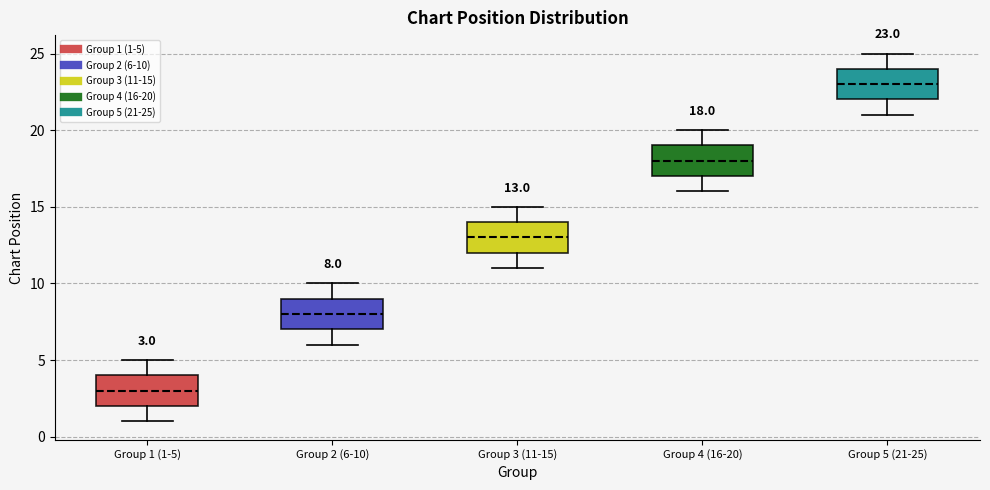

Which box has the lowest median line?

Group 1 (1-5)